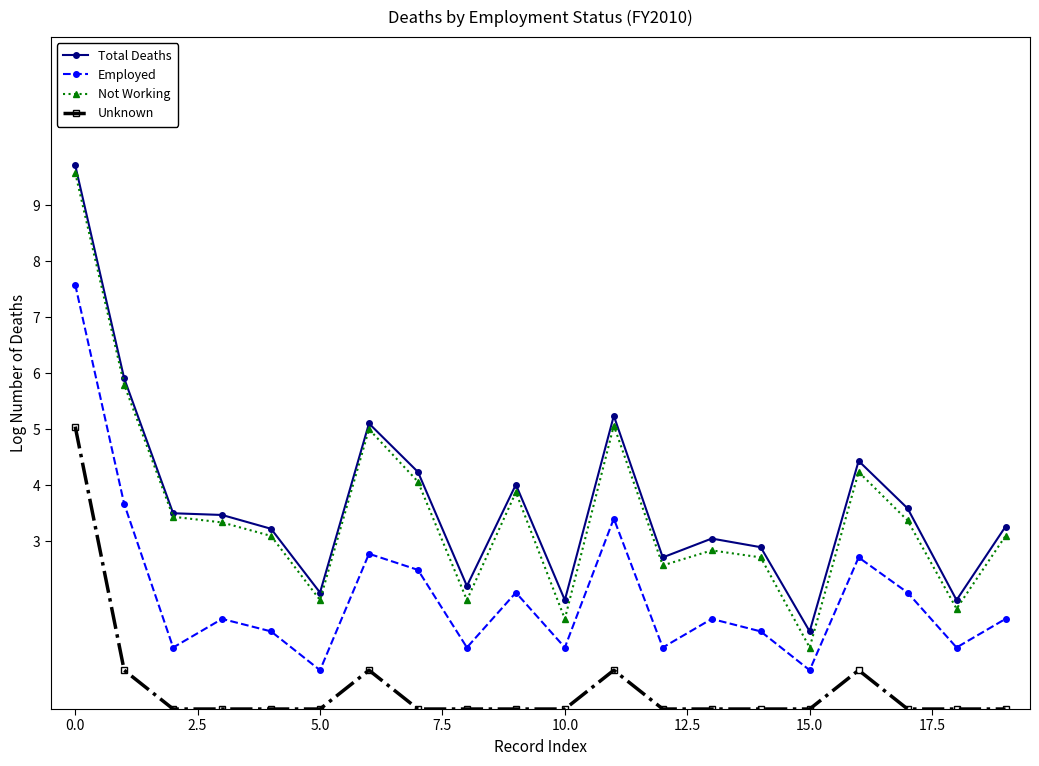

What is the value of the Not Working point at the 5th from the left?

3.1